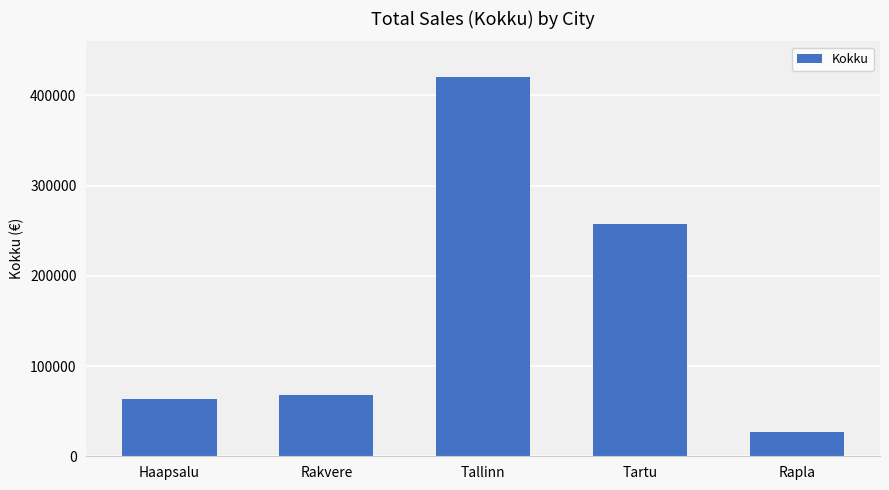

At which label does the data first exceed 67702?

Rakvere